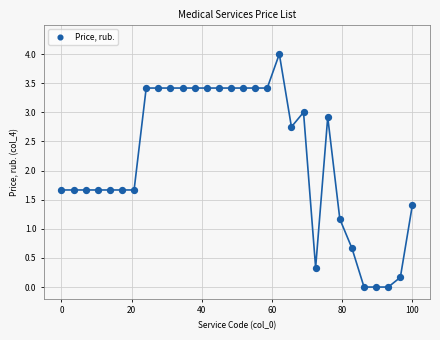

What is the range of X values (max minus min)?

100.0